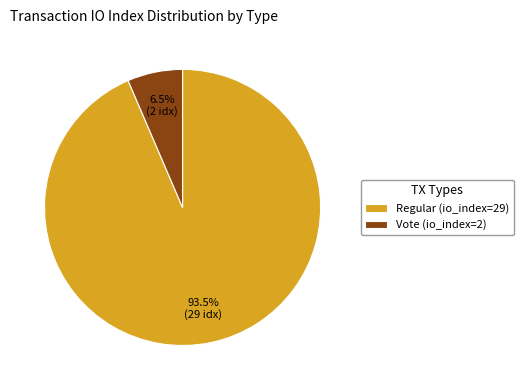

Rank the categories by value from lowest to highest.

Vote (io_index=2), Regular (io_index=29)